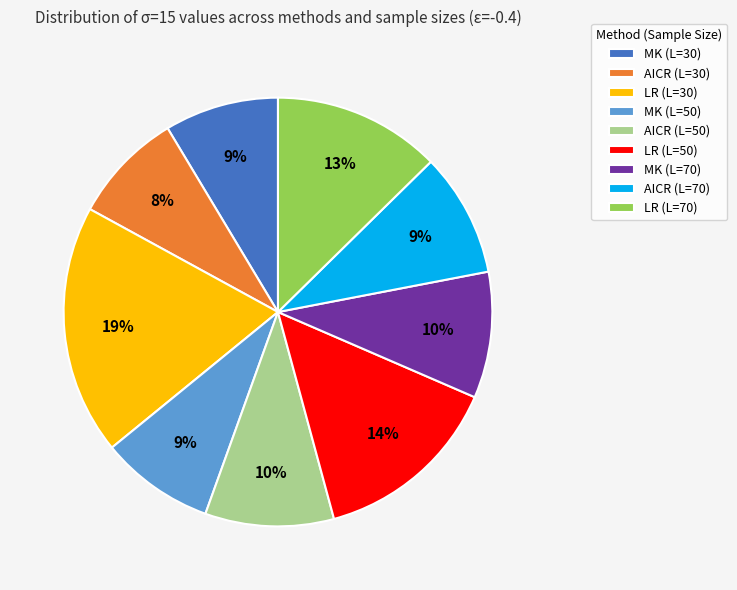

Which slice is the largest?

LR (L=30)